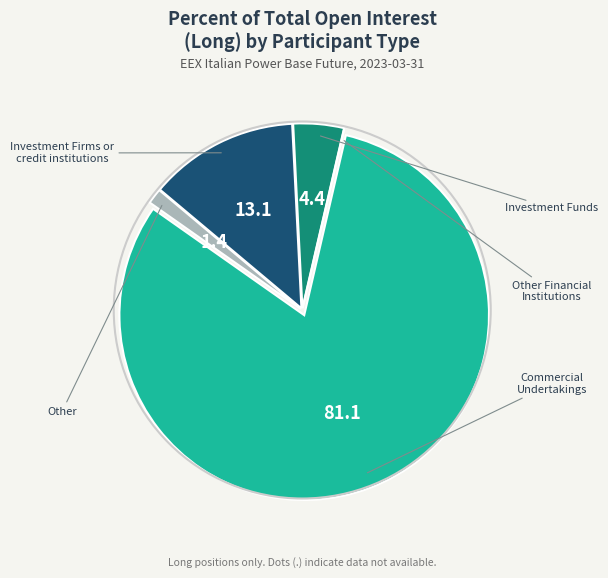

Is there a majority slice in this chart?

Yes